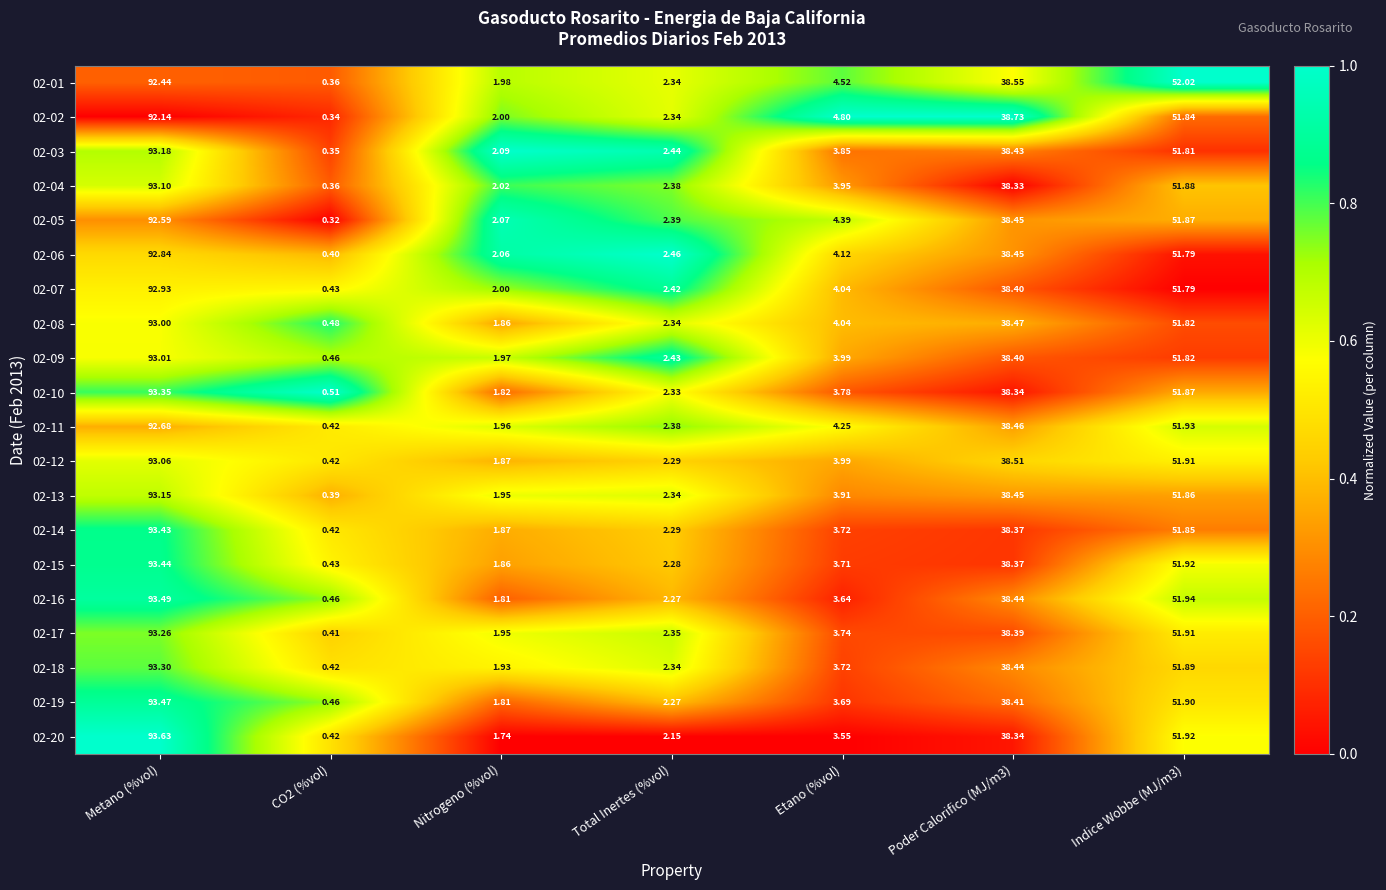

Is the value of 02-17 at Indice Wobbe (MJ/m3) greater than the value of 02-15 at Poder Calorifico (MJ/m3)?

Yes